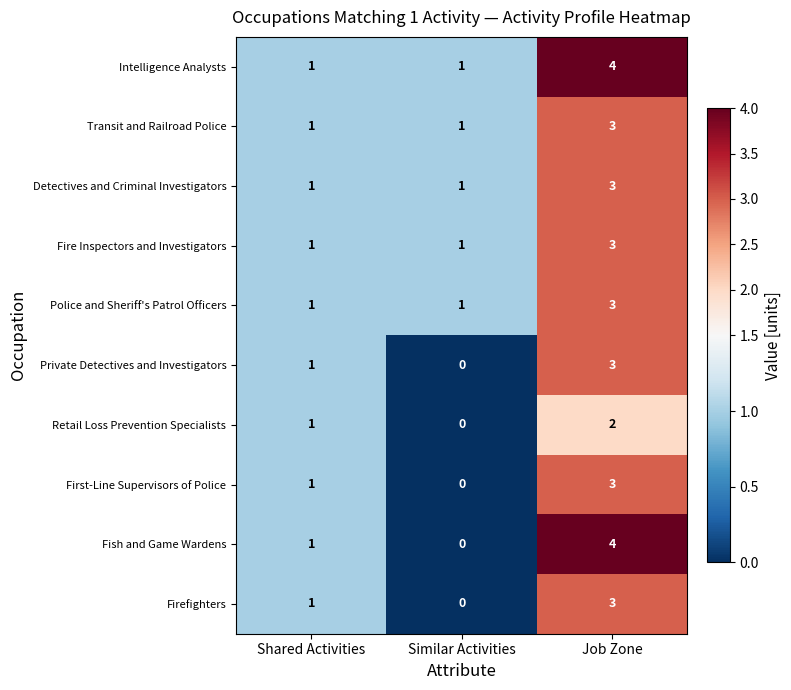

What is the sum of all First-Line Supervisors of Police values?

4